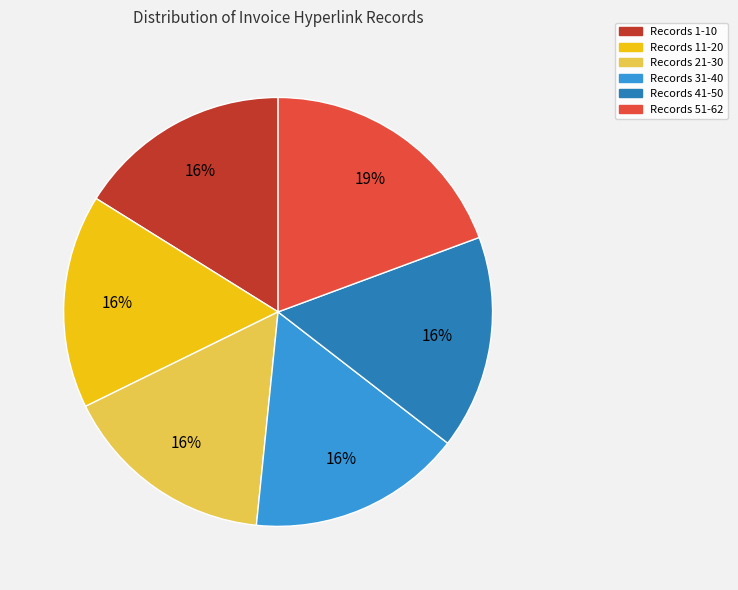

Is there a majority slice in this chart?

No